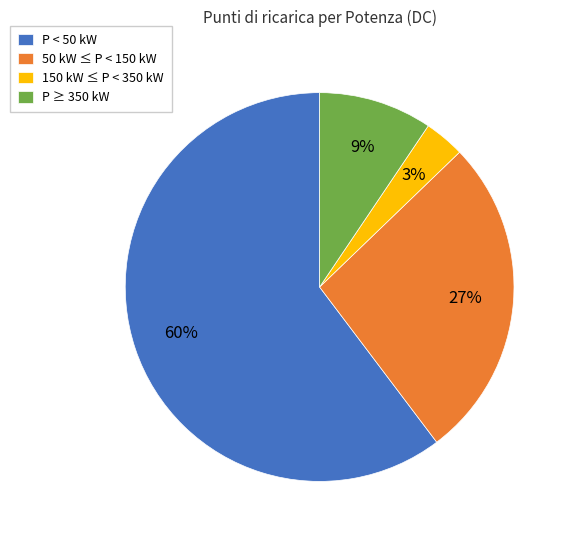

How many segments does this pie chart have?

4